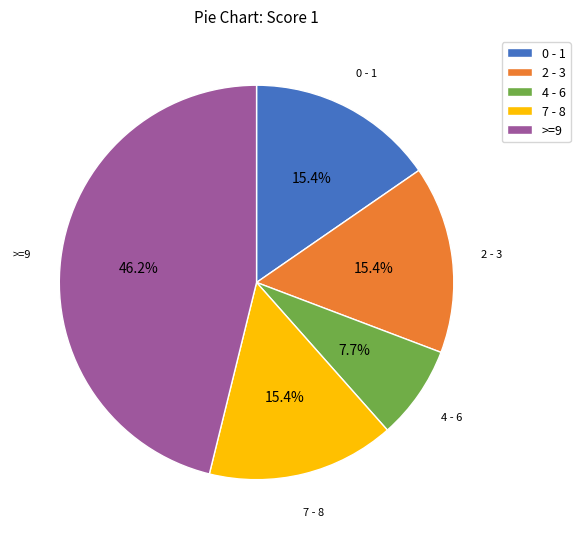

Which category has the smallest portion of the pie?

4 - 6